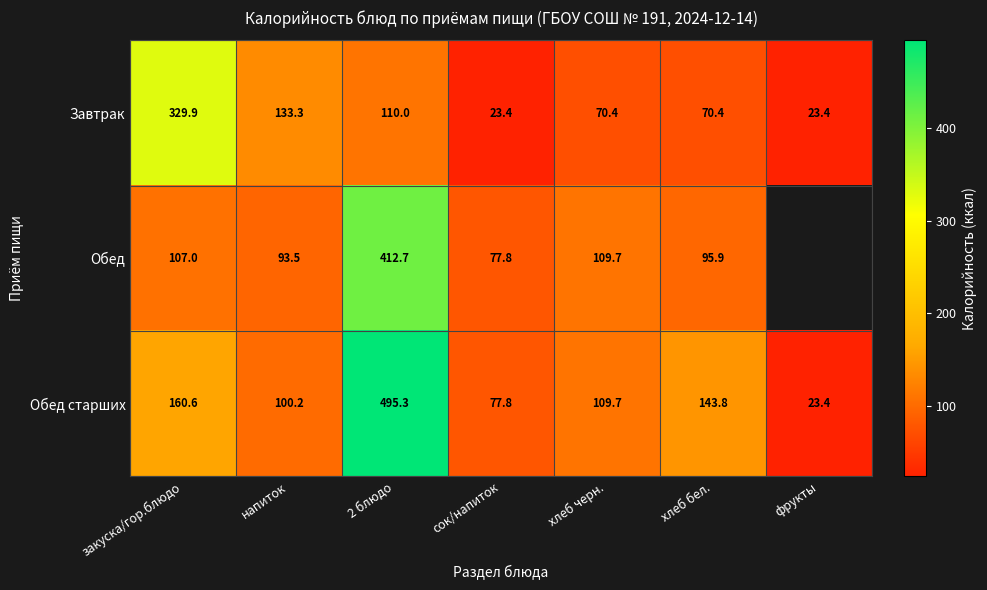

Which category has the highest value across all series?

2 блюдо